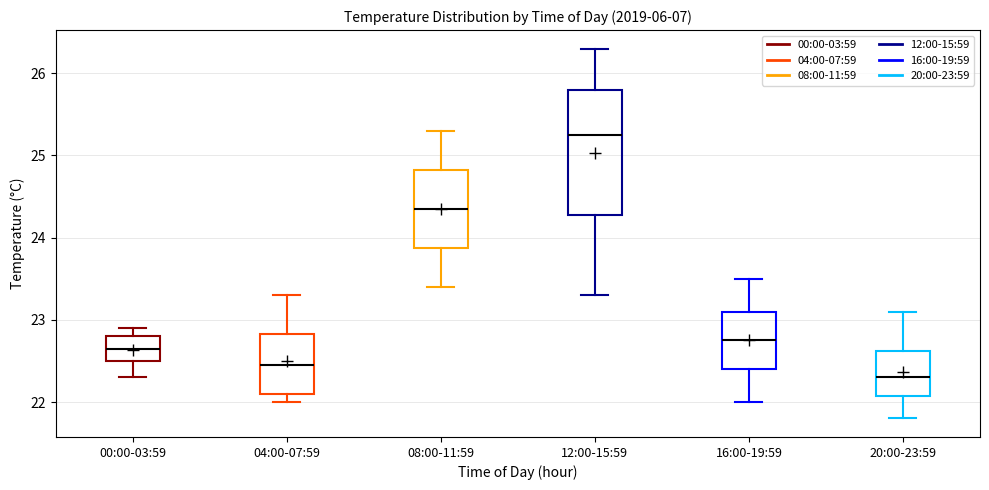

Reading left to right, read every box against the y-axis: the position of its median line, the range the box covers, and the ends of its whiskers. The values are not printed on the chart, so give them approximately, as read against the axis.

00:00-03:59: median 22.7, box 22.5 to 22.8, whiskers 22.3 to 22.9
04:00-07:59: median 22.5, box 22.1 to 22.8, whiskers 22.0 to 23.3
08:00-11:59: median 24.4, box 23.9 to 24.8, whiskers 23.4 to 25.3
12:00-15:59: median 25.3, box 24.3 to 25.8, whiskers 23.3 to 26.3
16:00-19:59: median 22.8, box 22.4 to 23.1, whiskers 22.0 to 23.5
20:00-23:59: median 22.3, box 22.1 to 22.6, whiskers 21.8 to 23.1